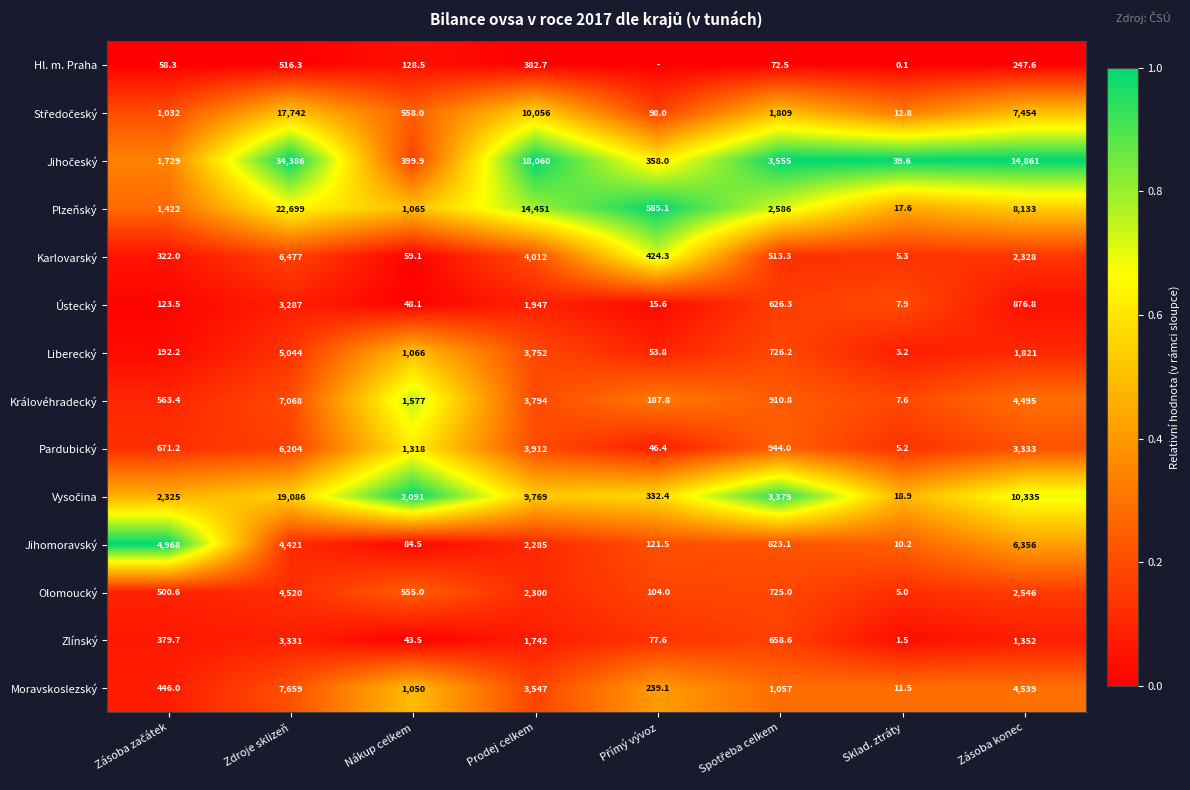

Is it true that Olomoucký equals 0.1 at Nákup celkem?

False